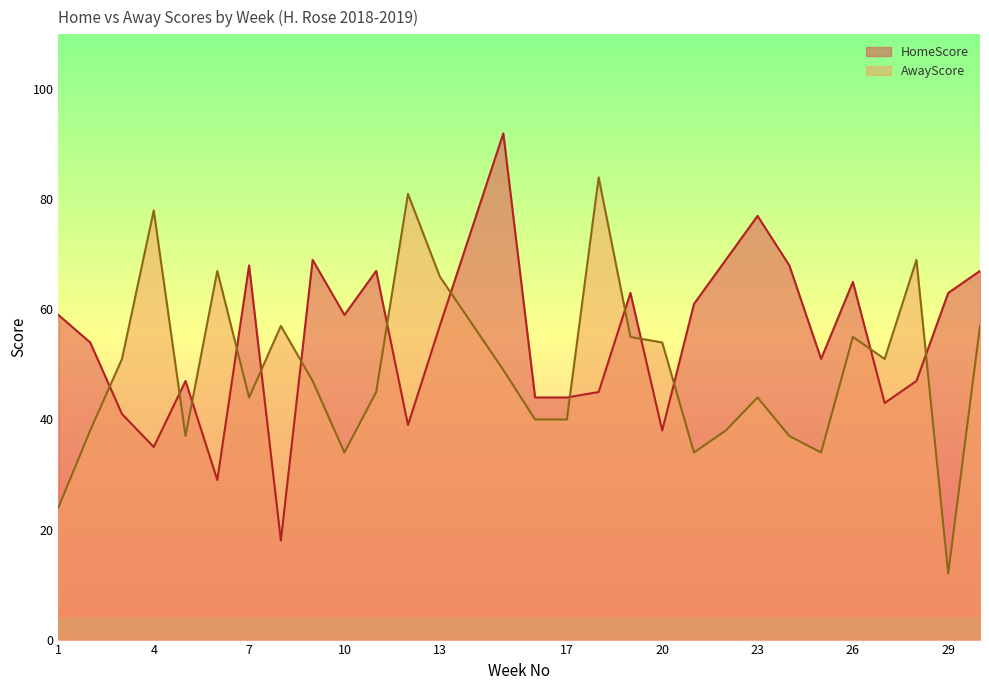

Which series has the widest spread of values?

HomeScore